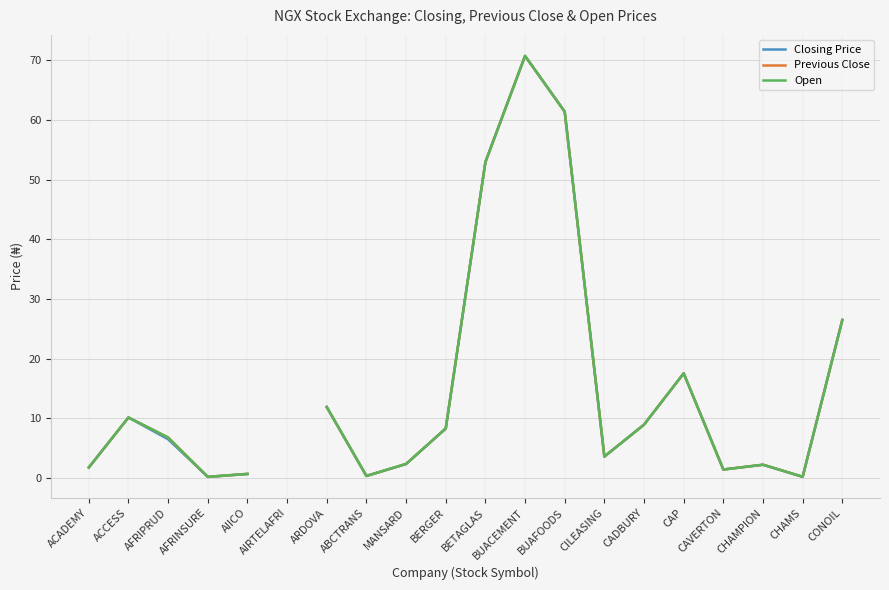

What position from the left is BUACEMENT?

12